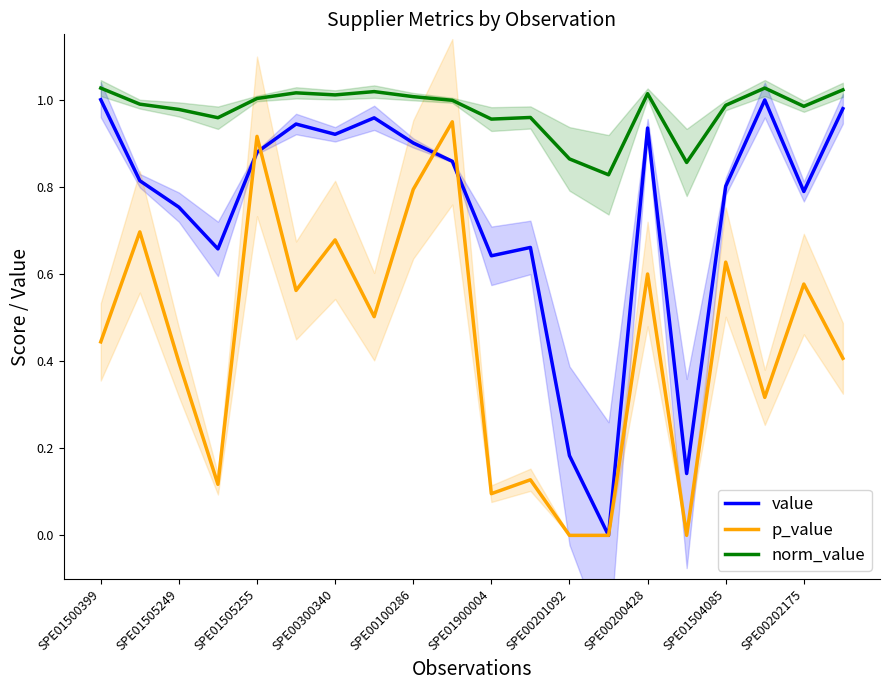

What is the sum of all norm_value values?

19.5